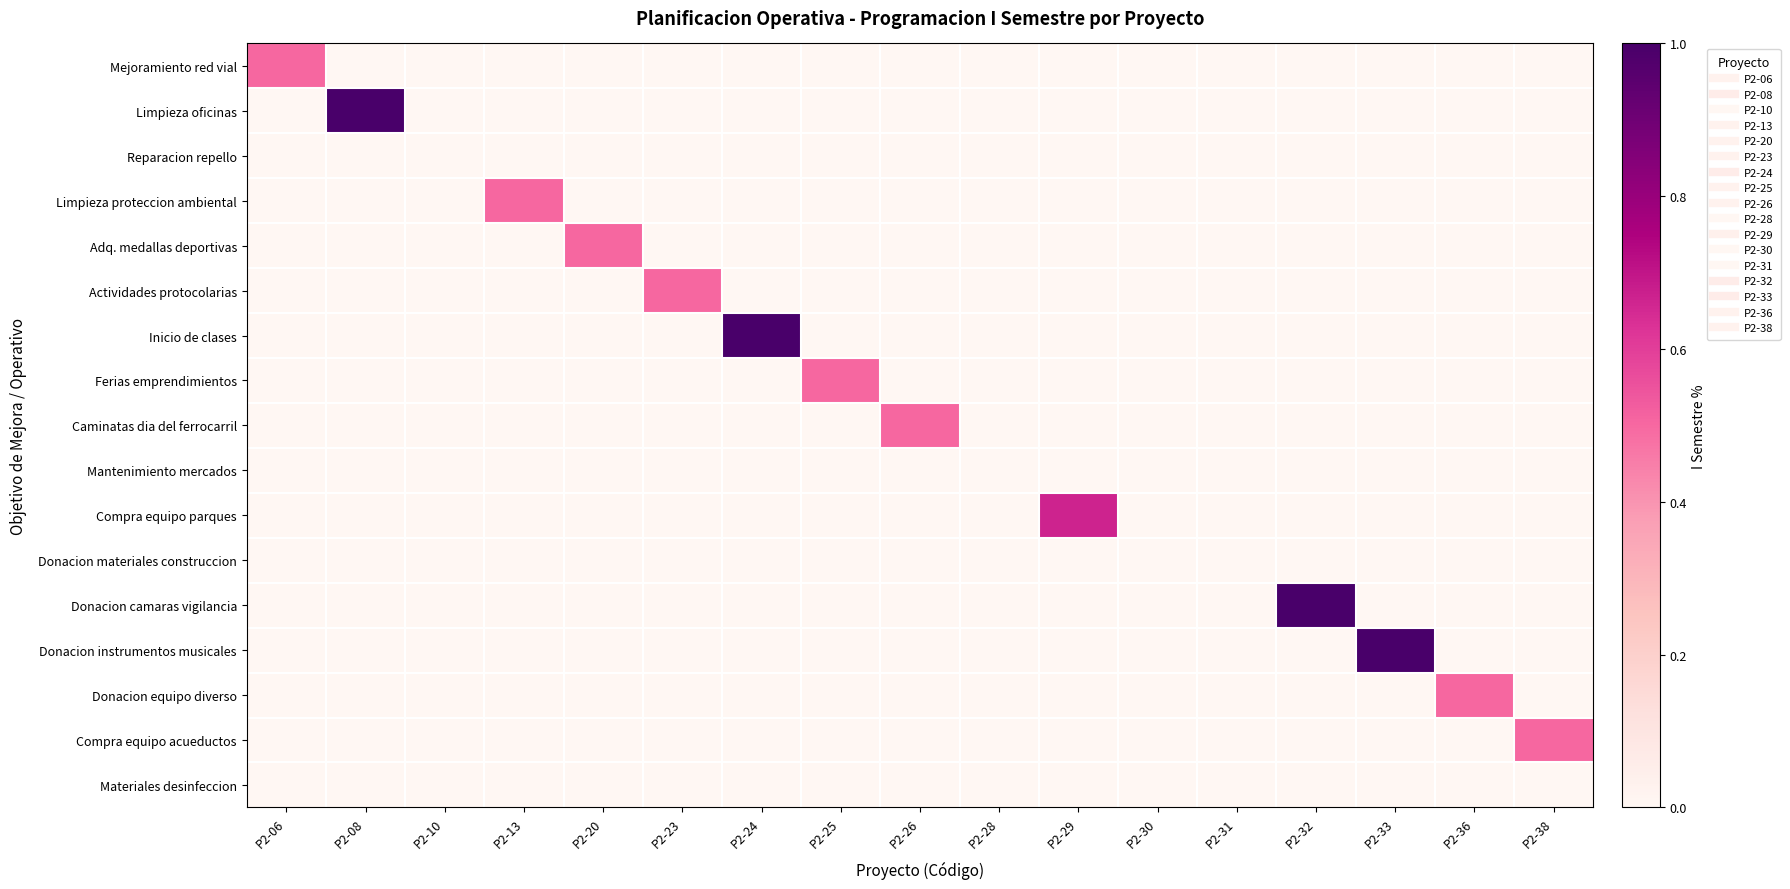

Reading left to right, what are all the values shown in this chart?

Mejoramiento red vial: P2-06=0.5	P2-08=0.0	P2-10=0.0	P2-13=0.0	P2-20=0.0	P2-23=0.0	P2-24=0.0	P2-25=0.0	P2-26=0.0	P2-28=0.0	P2-29=0.0	P2-30=0.0	P2-31=0.0	P2-32=0.0	P2-33=0.0	P2-36=0.0	P2-38=0.0
Limpieza oficinas: P2-06=0.0	P2-08=1.0	P2-10=0.0	P2-13=0.0	P2-20=0.0	P2-23=0.0	P2-24=0.0	P2-25=0.0	P2-26=0.0	P2-28=0.0	P2-29=0.0	P2-30=0.0	P2-31=0.0	P2-32=0.0	P2-33=0.0	P2-36=0.0	P2-38=0.0
Reparacion repello: P2-06=0.0	P2-08=0.0	P2-10=0.0	P2-13=0.0	P2-20=0.0	P2-23=0.0	P2-24=0.0	P2-25=0.0	P2-26=0.0	P2-28=0.0	P2-29=0.0	P2-30=0.0	P2-31=0.0	P2-32=0.0	P2-33=0.0	P2-36=0.0	P2-38=0.0
Limpieza proteccion ambiental: P2-06=0.0	P2-08=0.0	P2-10=0.0	P2-13=0.5	P2-20=0.0	P2-23=0.0	P2-24=0.0	P2-25=0.0	P2-26=0.0	P2-28=0.0	P2-29=0.0	P2-30=0.0	P2-31=0.0	P2-32=0.0	P2-33=0.0	P2-36=0.0	P2-38=0.0
Adq. medallas deportivas: P2-06=0.0	P2-08=0.0	P2-10=0.0	P2-13=0.0	P2-20=0.5	P2-23=0.0	P2-24=0.0	P2-25=0.0	P2-26=0.0	P2-28=0.0	P2-29=0.0	P2-30=0.0	P2-31=0.0	P2-32=0.0	P2-33=0.0	P2-36=0.0	P2-38=0.0
Actividades protocolarias: P2-06=0.0	P2-08=0.0	P2-10=0.0	P2-13=0.0	P2-20=0.0	P2-23=0.5	P2-24=0.0	P2-25=0.0	P2-26=0.0	P2-28=0.0	P2-29=0.0	P2-30=0.0	P2-31=0.0	P2-32=0.0	P2-33=0.0	P2-36=0.0	P2-38=0.0
Inicio de clases: P2-06=0.0	P2-08=0.0	P2-10=0.0	P2-13=0.0	P2-20=0.0	P2-23=0.0	P2-24=1.0	P2-25=0.0	P2-26=0.0	P2-28=0.0	P2-29=0.0	P2-30=0.0	P2-31=0.0	P2-32=0.0	P2-33=0.0	P2-36=0.0	P2-38=0.0
Ferias emprendimientos: P2-06=0.0	P2-08=0.0	P2-10=0.0	P2-13=0.0	P2-20=0.0	P2-23=0.0	P2-24=0.0	P2-25=0.5	P2-26=0.0	P2-28=0.0	P2-29=0.0	P2-30=0.0	P2-31=0.0	P2-32=0.0	P2-33=0.0	P2-36=0.0	P2-38=0.0
Caminatas dia del ferrocarril: P2-06=0.0	P2-08=0.0	P2-10=0.0	P2-13=0.0	P2-20=0.0	P2-23=0.0	P2-24=0.0	P2-25=0.0	P2-26=0.5	P2-28=0.0	P2-29=0.0	P2-30=0.0	P2-31=0.0	P2-32=0.0	P2-33=0.0	P2-36=0.0	P2-38=0.0
Mantenimiento mercados: P2-06=0.0	P2-08=0.0	P2-10=0.0	P2-13=0.0	P2-20=0.0	P2-23=0.0	P2-24=0.0	P2-25=0.0	P2-26=0.0	P2-28=0.0	P2-29=0.0	P2-30=0.0	P2-31=0.0	P2-32=0.0	P2-33=0.0	P2-36=0.0	P2-38=0.0
Compra equipo parques: P2-06=0.0	P2-08=0.0	P2-10=0.0	P2-13=0.0	P2-20=0.0	P2-23=0.0	P2-24=0.0	P2-25=0.0	P2-26=0.0	P2-28=0.0	P2-29=0.7	P2-30=0.0	P2-31=0.0	P2-32=0.0	P2-33=0.0	P2-36=0.0	P2-38=0.0
Donacion materiales construccion: P2-06=0.0	P2-08=0.0	P2-10=0.0	P2-13=0.0	P2-20=0.0	P2-23=0.0	P2-24=0.0	P2-25=0.0	P2-26=0.0	P2-28=0.0	P2-29=0.0	P2-30=0.0	P2-31=0.0	P2-32=0.0	P2-33=0.0	P2-36=0.0	P2-38=0.0
Donacion camaras vigilancia: P2-06=0.0	P2-08=0.0	P2-10=0.0	P2-13=0.0	P2-20=0.0	P2-23=0.0	P2-24=0.0	P2-25=0.0	P2-26=0.0	P2-28=0.0	P2-29=0.0	P2-30=0.0	P2-31=0.0	P2-32=1.0	P2-33=0.0	P2-36=0.0	P2-38=0.0
Donacion instrumentos musicales: P2-06=0.0	P2-08=0.0	P2-10=0.0	P2-13=0.0	P2-20=0.0	P2-23=0.0	P2-24=0.0	P2-25=0.0	P2-26=0.0	P2-28=0.0	P2-29=0.0	P2-30=0.0	P2-31=0.0	P2-32=0.0	P2-33=1.0	P2-36=0.0	P2-38=0.0
Donacion equipo diverso: P2-06=0.0	P2-08=0.0	P2-10=0.0	P2-13=0.0	P2-20=0.0	P2-23=0.0	P2-24=0.0	P2-25=0.0	P2-26=0.0	P2-28=0.0	P2-29=0.0	P2-30=0.0	P2-31=0.0	P2-32=0.0	P2-33=0.0	P2-36=0.5	P2-38=0.0
Compra equipo acueductos: P2-06=0.0	P2-08=0.0	P2-10=0.0	P2-13=0.0	P2-20=0.0	P2-23=0.0	P2-24=0.0	P2-25=0.0	P2-26=0.0	P2-28=0.0	P2-29=0.0	P2-30=0.0	P2-31=0.0	P2-32=0.0	P2-33=0.0	P2-36=0.0	P2-38=0.5
Materiales desinfeccion: P2-06=0.0	P2-08=0.0	P2-10=0.0	P2-13=0.0	P2-20=0.0	P2-23=0.0	P2-24=0.0	P2-25=0.0	P2-26=0.0	P2-28=0.0	P2-29=0.0	P2-30=0.0	P2-31=0.0	P2-32=0.0	P2-33=0.0	P2-36=0.0	P2-38=0.0